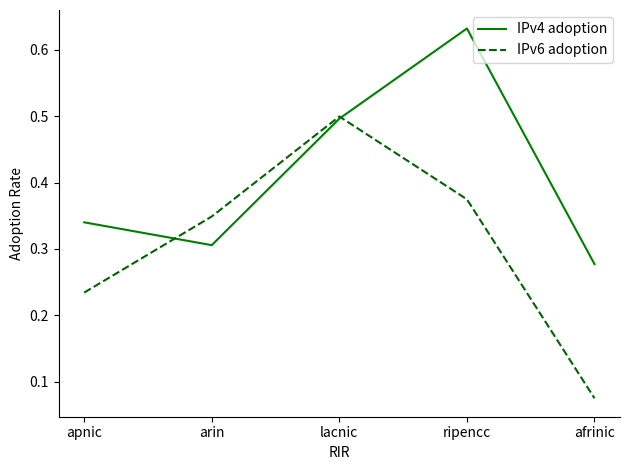

Which series has the largest total across all categories?

IPv4 adoption